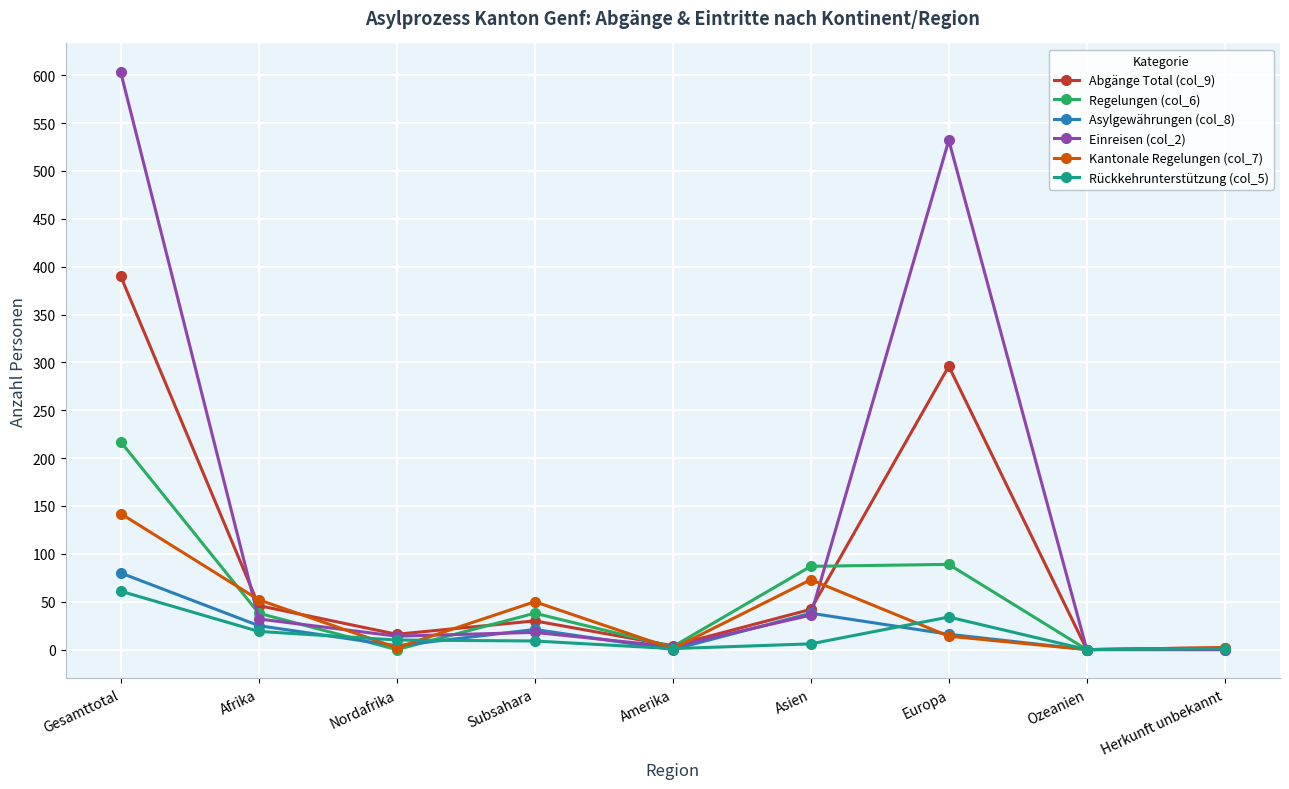

Which series has the largest total across all categories?

Einreisen (col_2)